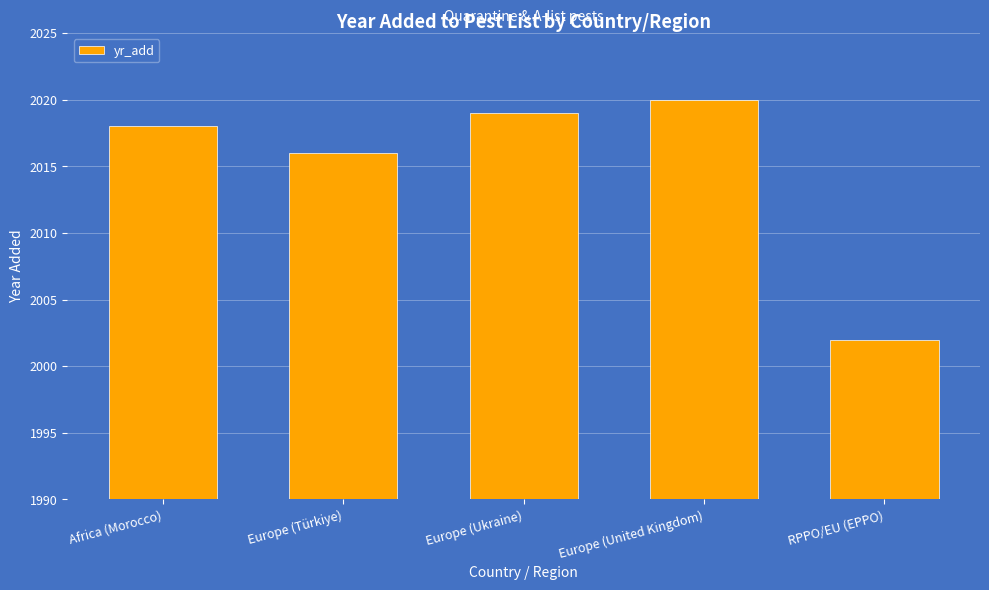

What is the change in value from Europe (Türkiye) to RPPO/EU (EPPO)?

-14